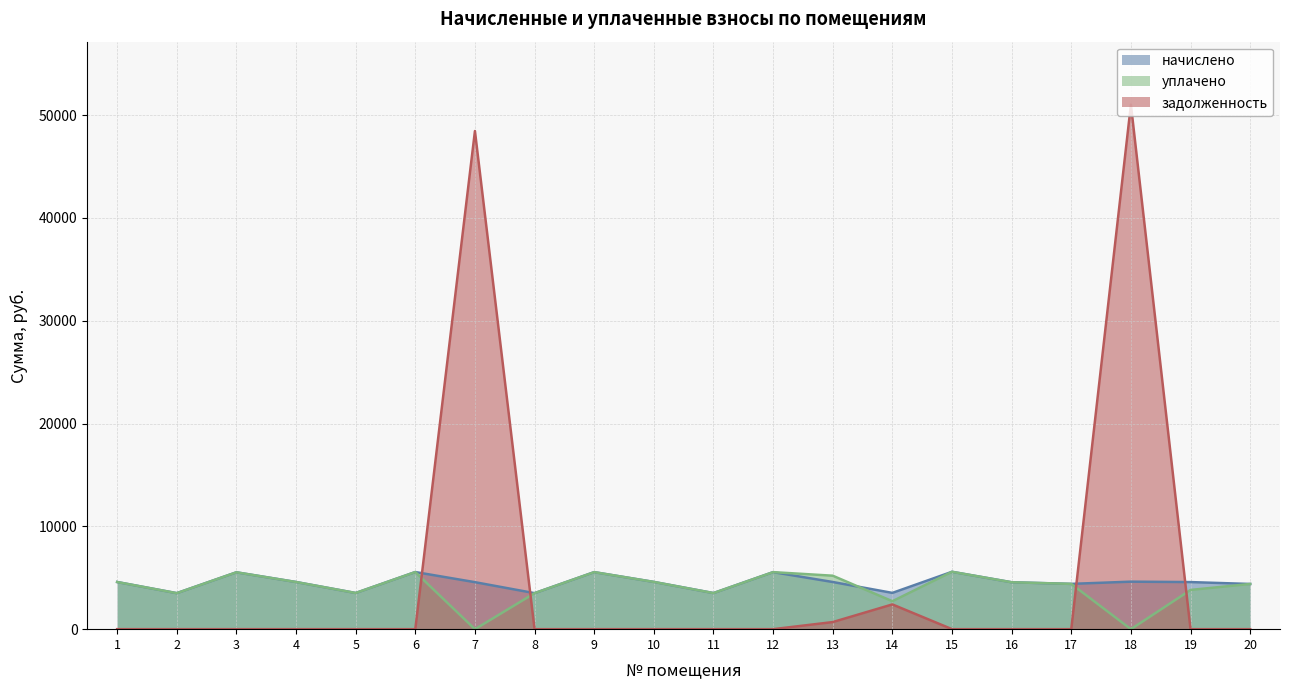

What is the value of the уплачено point at the 3rd from the left?

5531.0